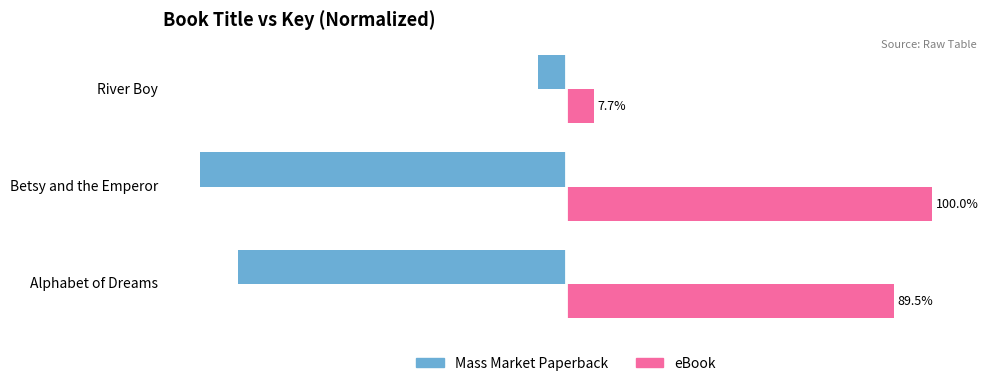

Which category has the highest value across all series?

Betsy and the Emperor